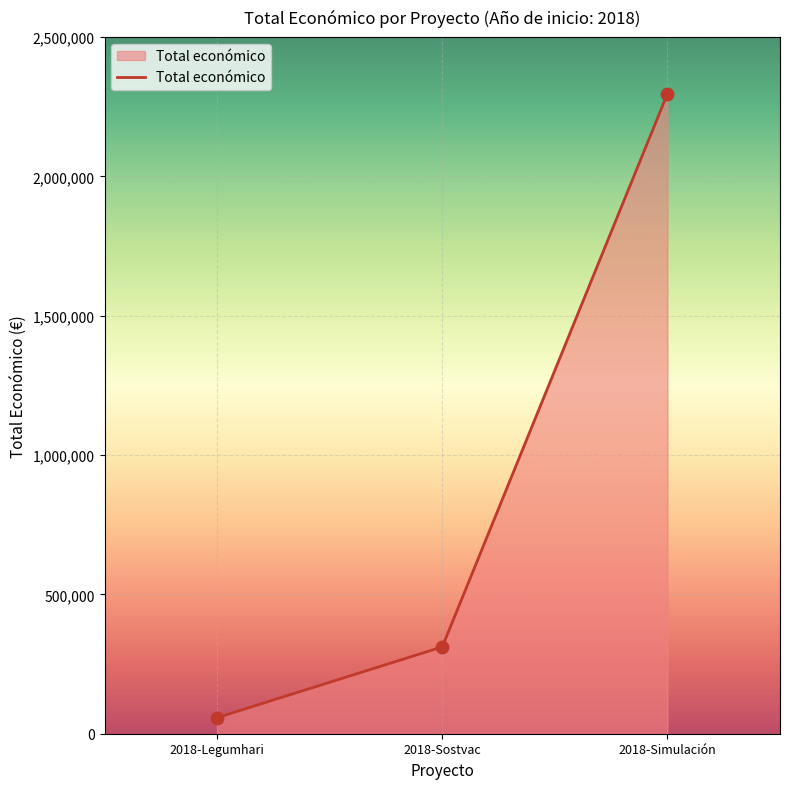

Which has a higher value, 2018-Simulación or 2018-Sostvac?

2018-Simulación